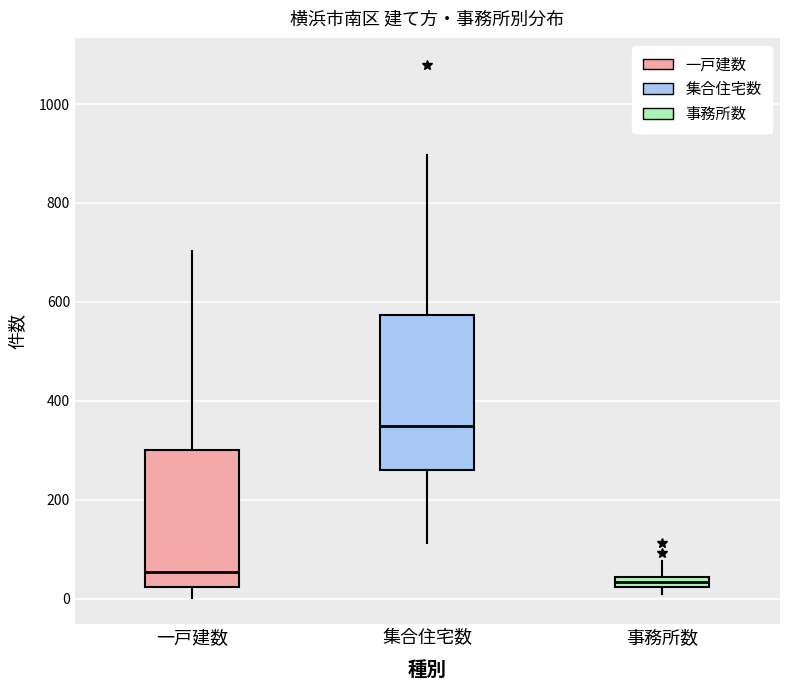

Which box has the highest median line?

集合住宅数